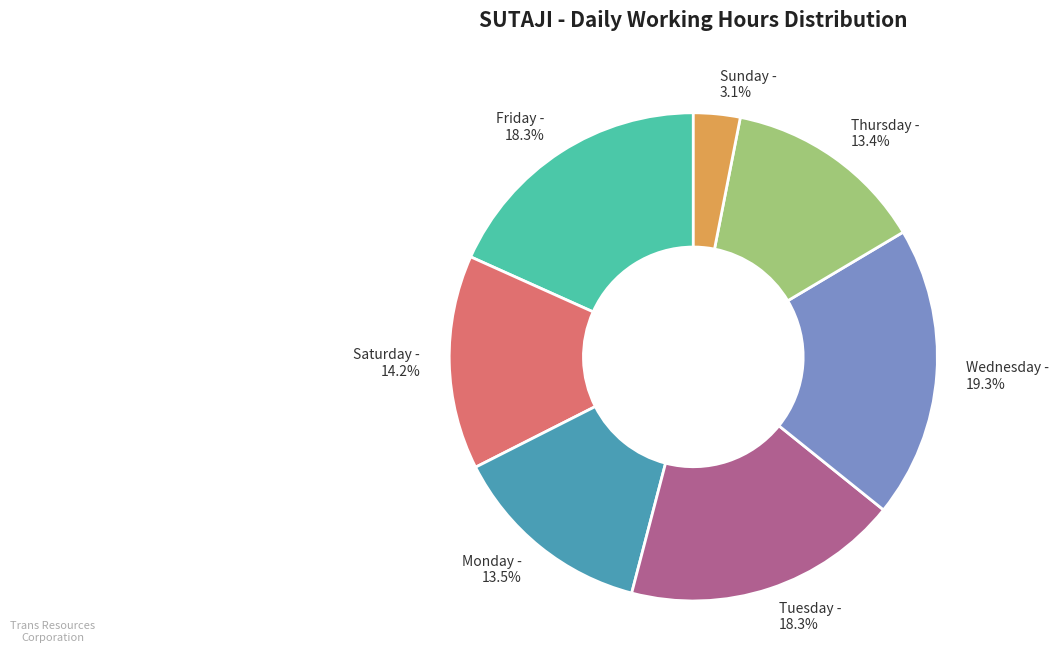

Is the sum of Monday and Sunday greater than half?

No